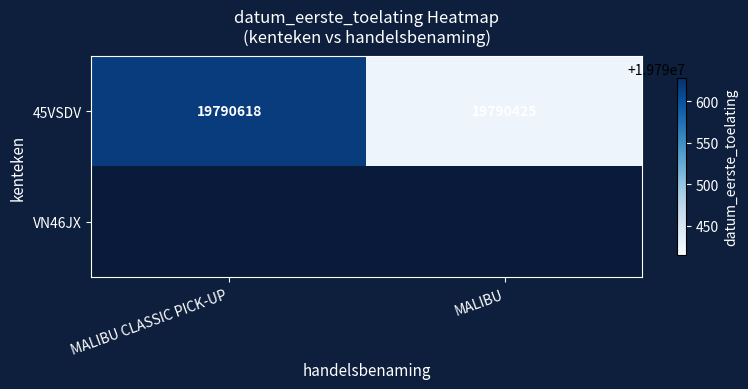

Where is 45VSDV nearest to the value 19790521?

MALIBU